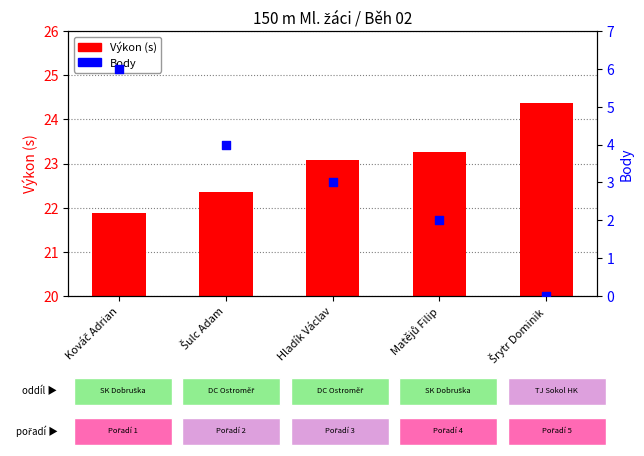

What are all the series names shown in the legend?

Výkon, Body